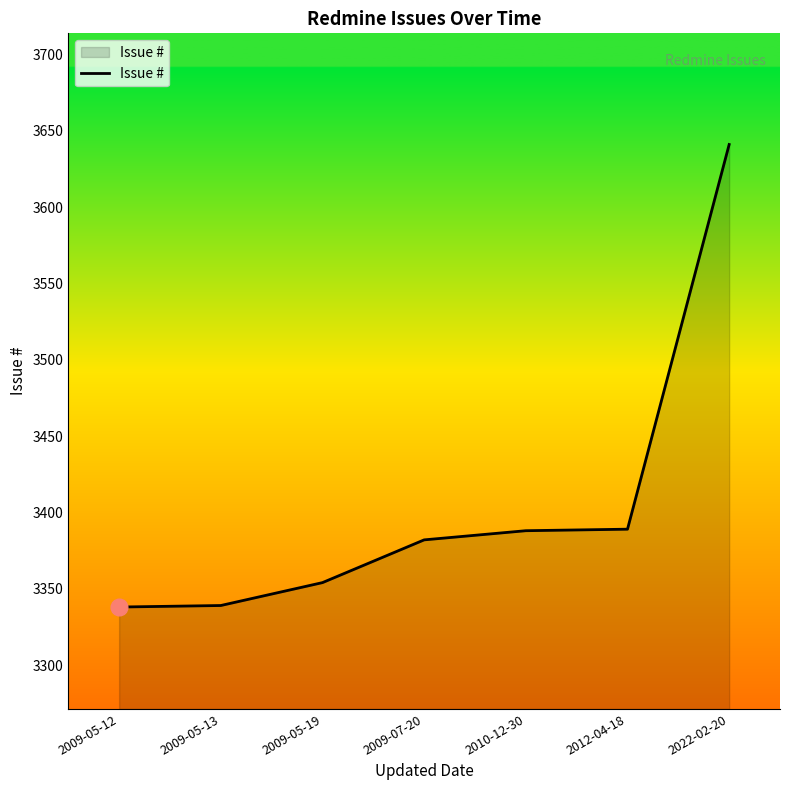

What is the difference between the values at 2009-05-13 and 2009-05-19?

15